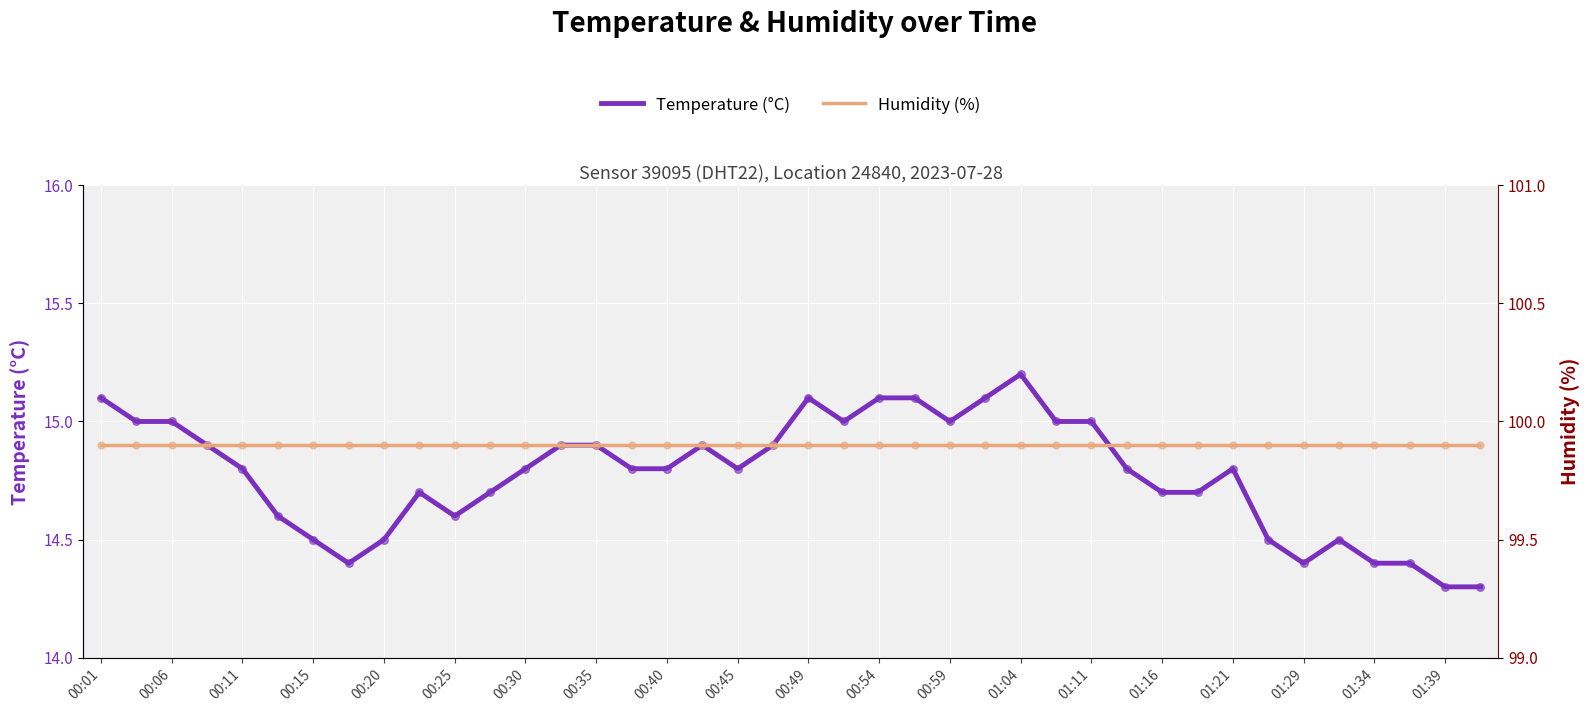

Which series contains the lowest Y value?

temperature